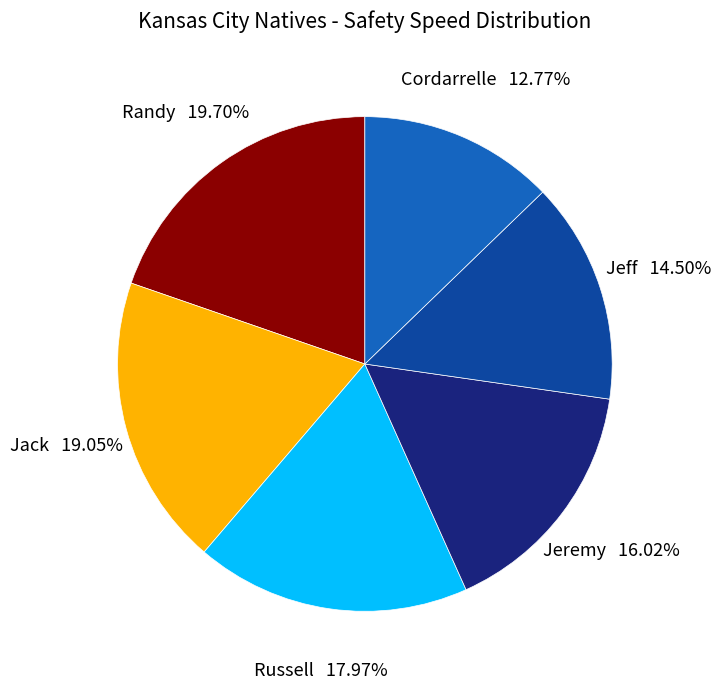

Rank the categories by value from lowest to highest.

Cordarrelle, Jeff, Jeremy, Russell, Jack, Randy